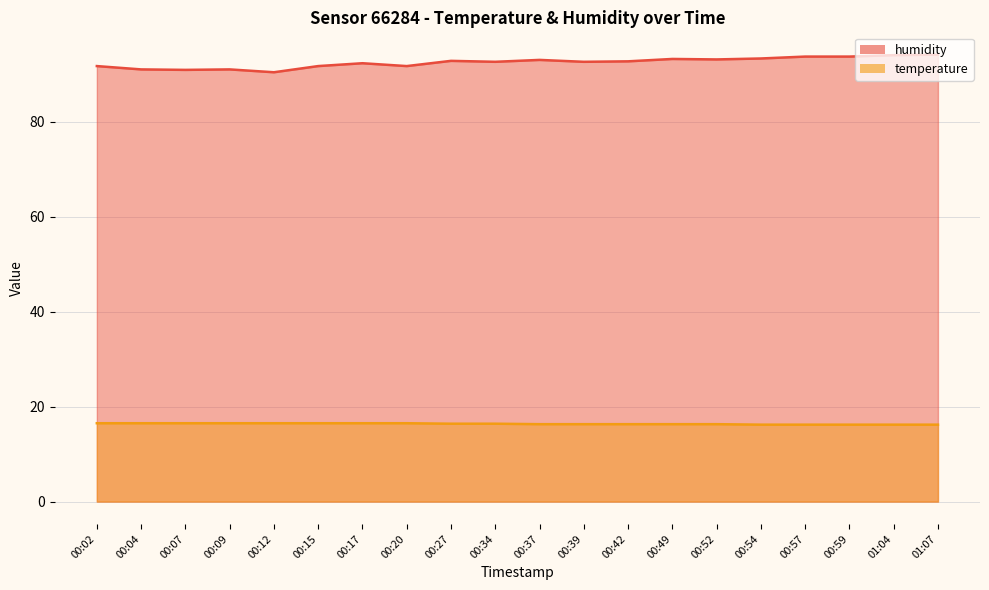

Which series has the widest spread of values?

humidity